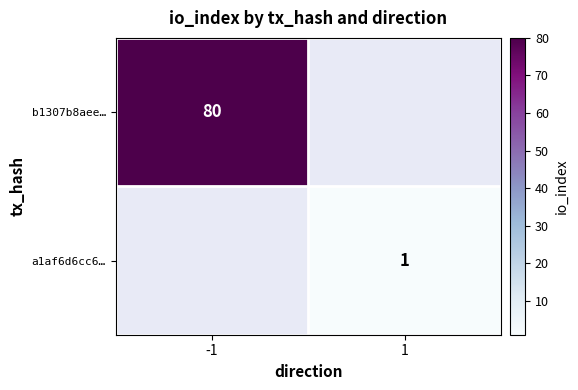

How many distinct data groups are displayed?

2